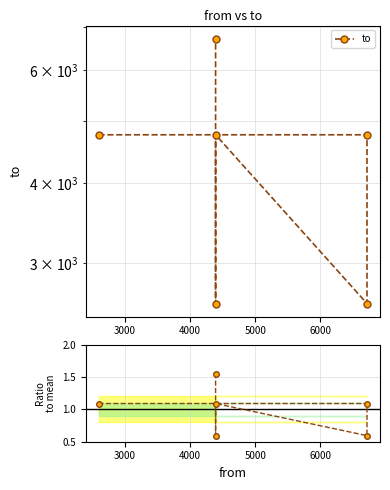

How many to values are between 2592 and 4757?

5